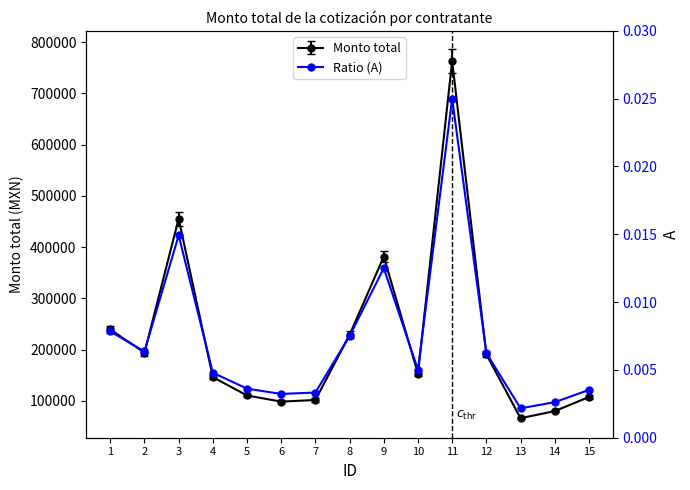

List the labels in order of value, largest first.

11, 3, 9, 1, 8, 2, 12, 10, 4, 5, 15, 7, 6, 14, 13